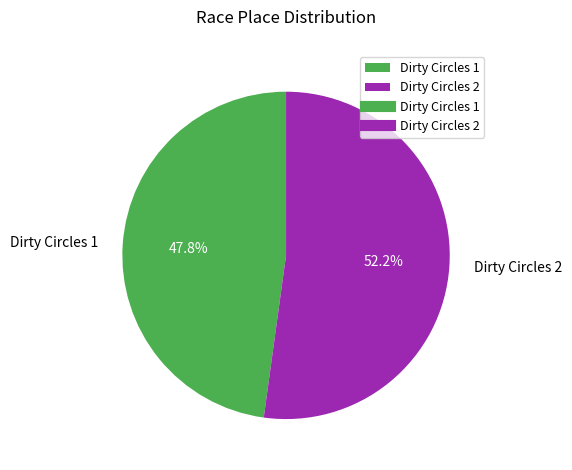

Which slice is the largest?

Dirty Circles 2